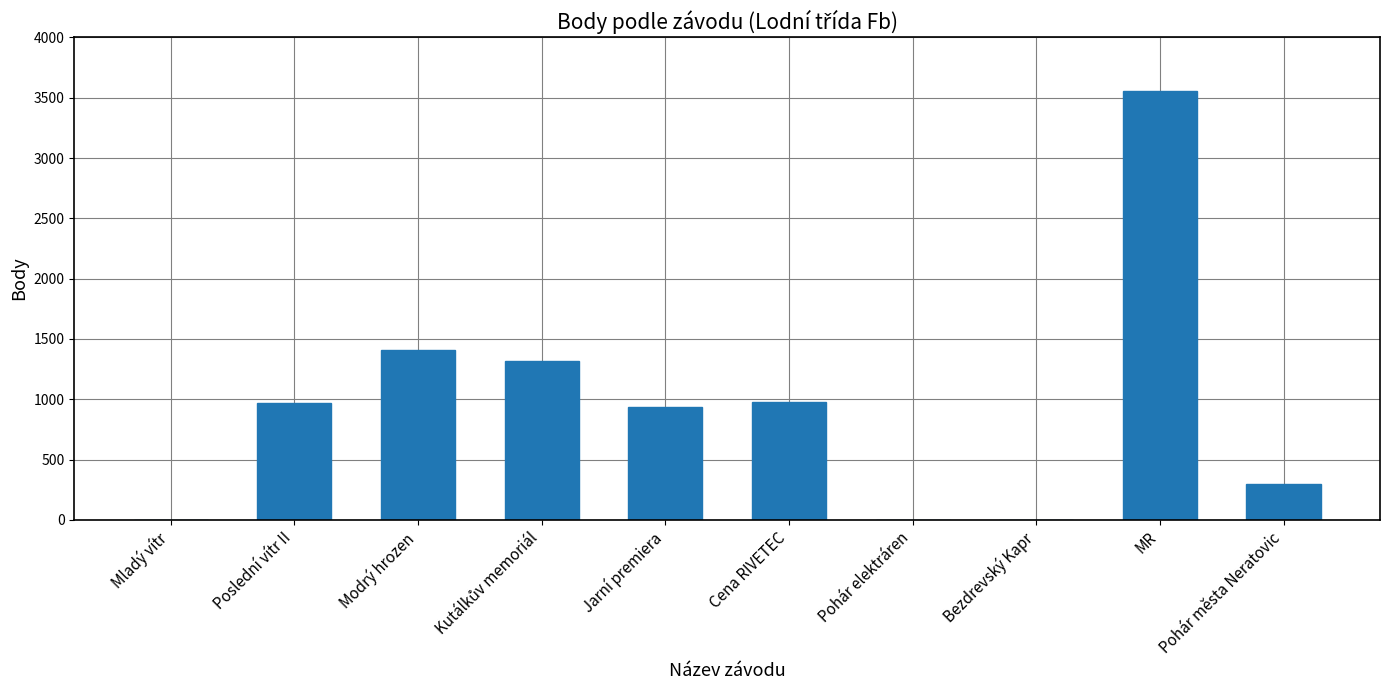

What is the sum of all values?

9459